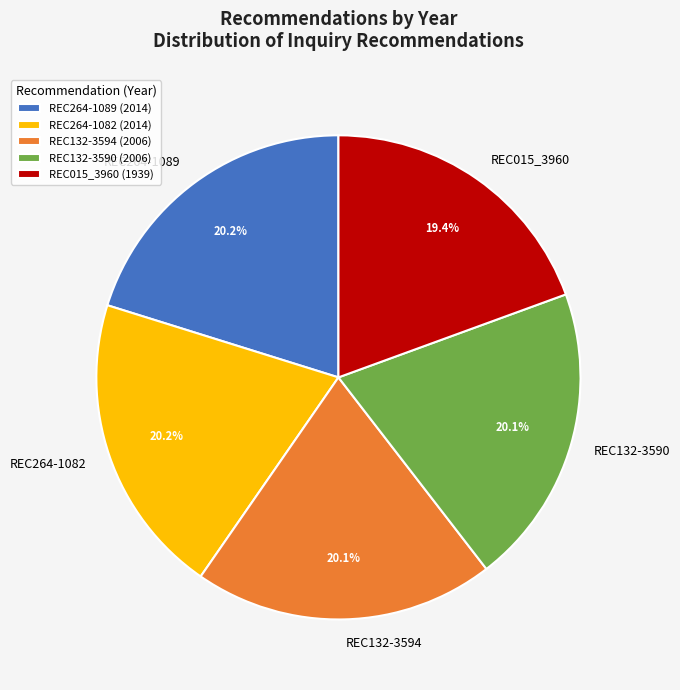

Is REC132-3590 the majority of the pie?

No